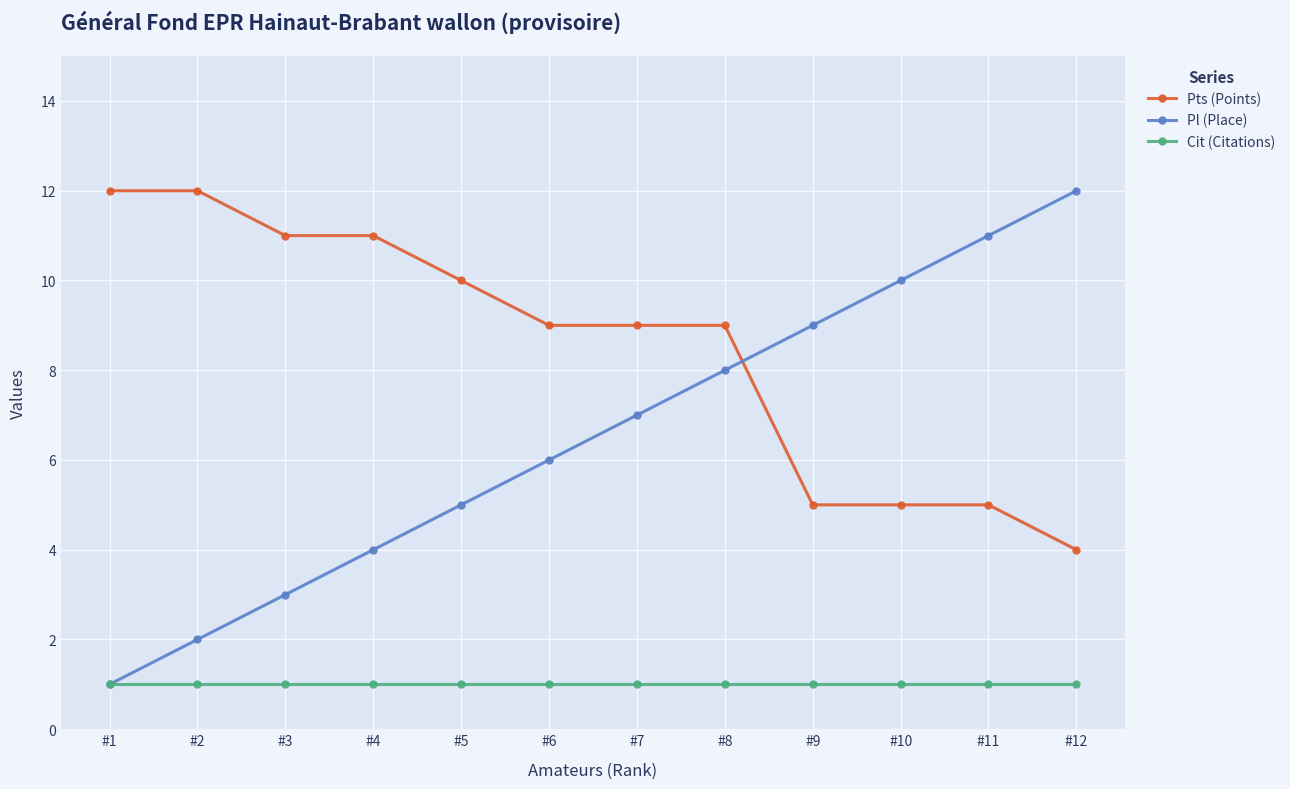

What is the total value across all series at #11?

17